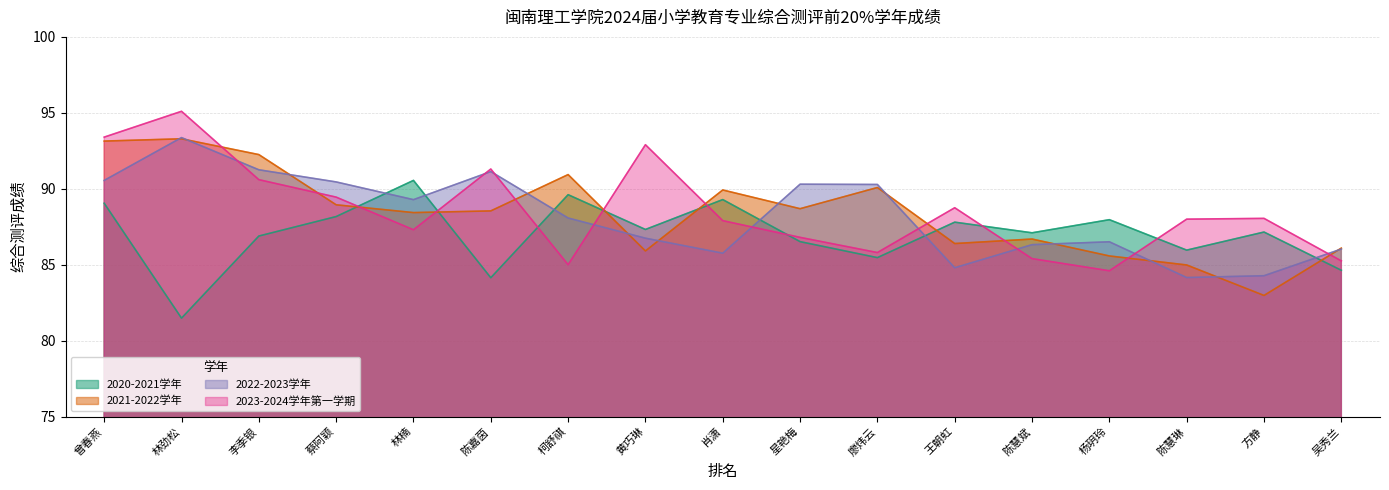

Which series has the widest spread of values?

2023-2024学年第一学期